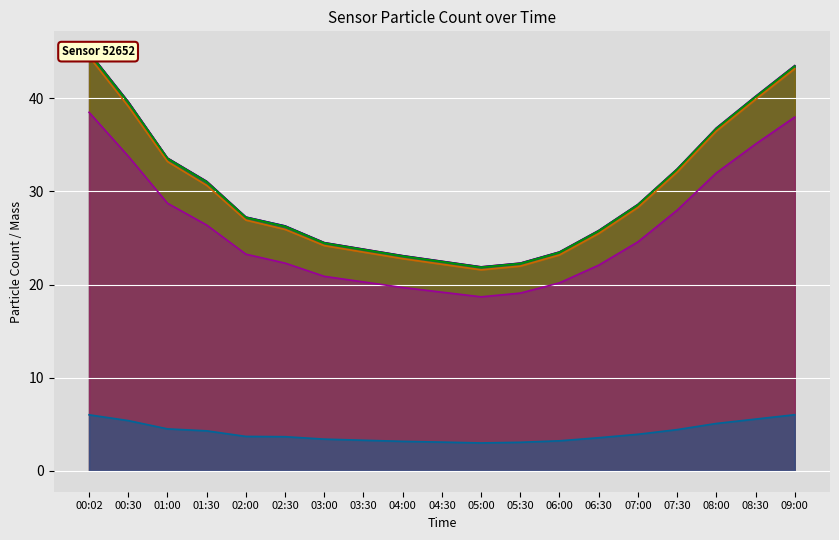

Which series has the largest range (max minus min)?

N10